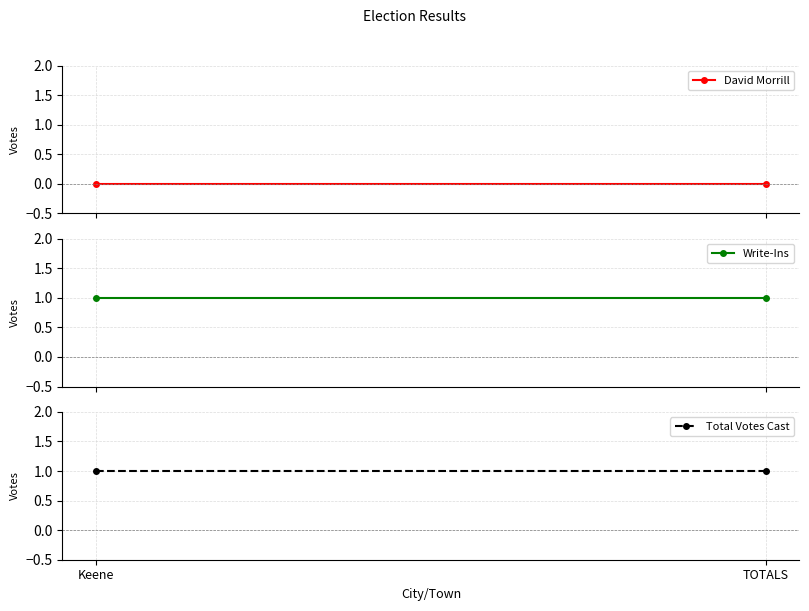

What is the difference between the highest and lowest values at TOTALS?

1